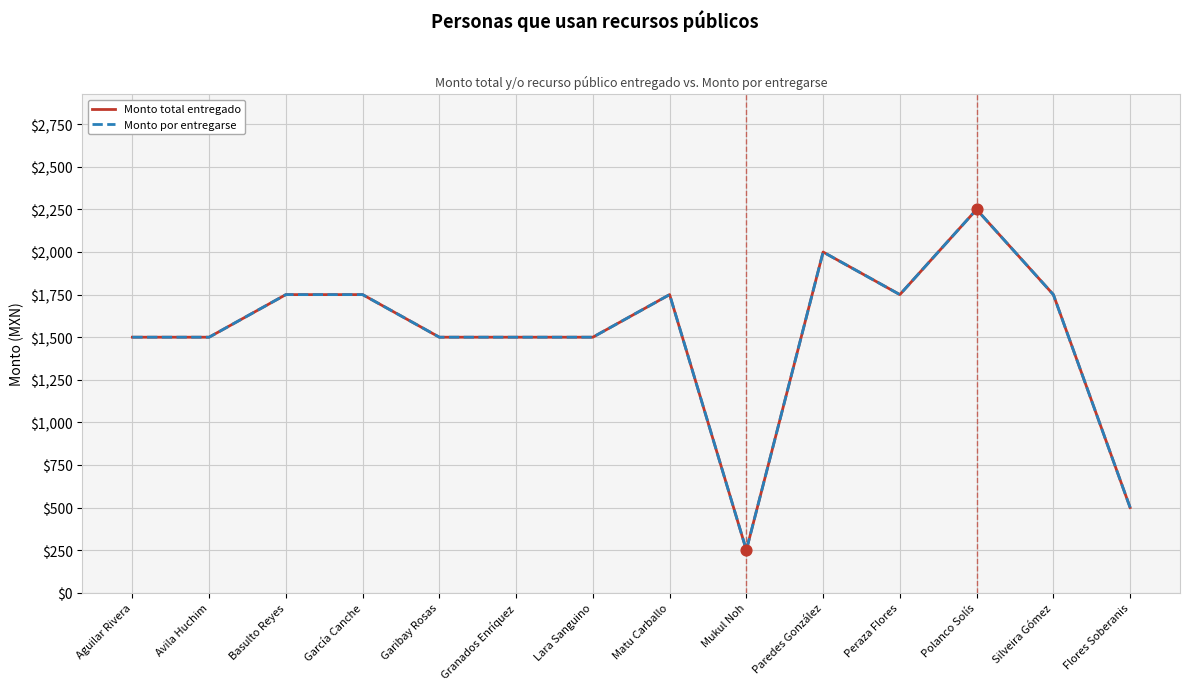

Does the chart have visible grid lines?

Yes